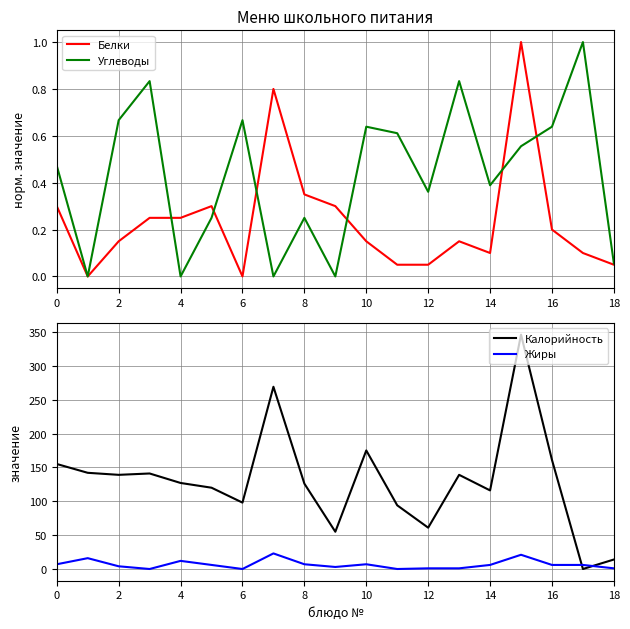

What is the average value of the Калорийность series?

130